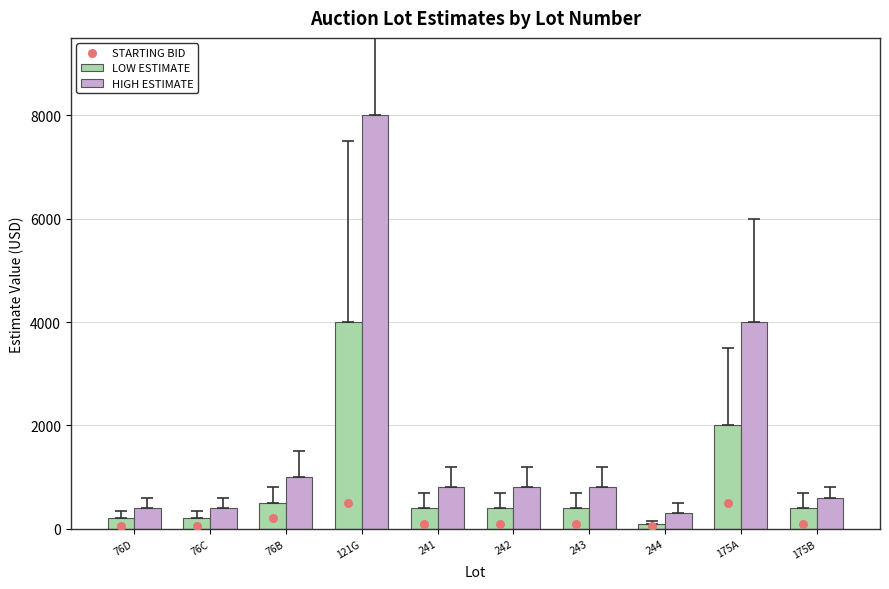

Is the value of LOW ESTIMATE at 76D greater than the value of STARTING BID at 76C?

Yes